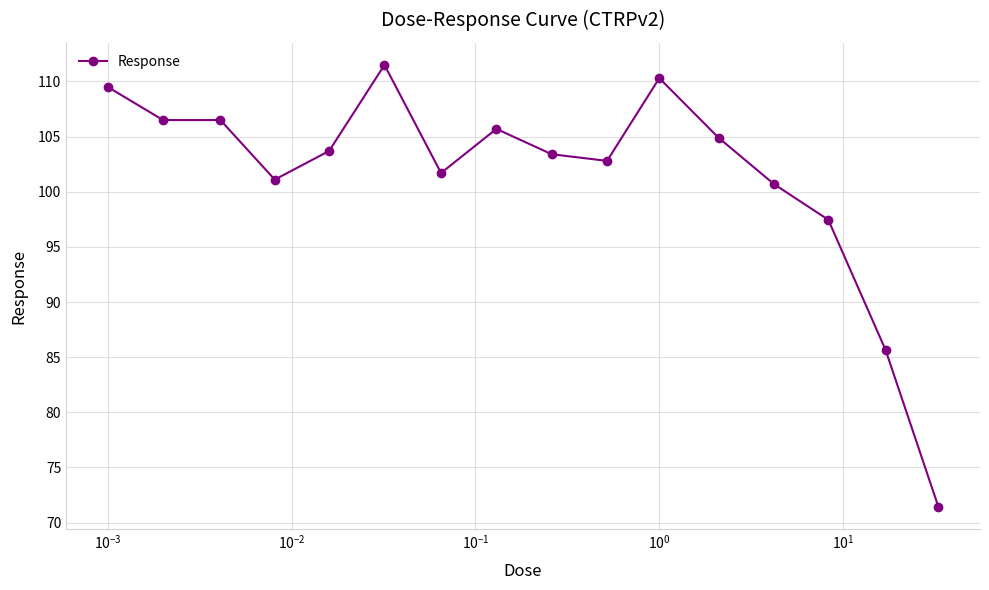

What is the value of the 13th point from the left?

100.7